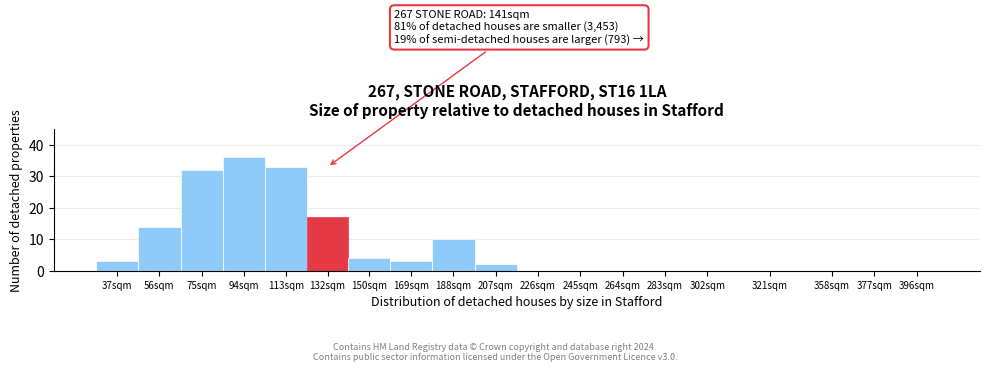

Reading left to right, transcribe all the data shown in this chart.

37sqm=3	56sqm=14	75sqm=32	94sqm=36	113sqm=33	132sqm=17	150sqm=4	169sqm=3	188sqm=10	207sqm=2	226sqm=0	245sqm=0	264sqm=0	283sqm=0	302sqm=0	321sqm=0	358sqm=0	377sqm=0	396sqm=0